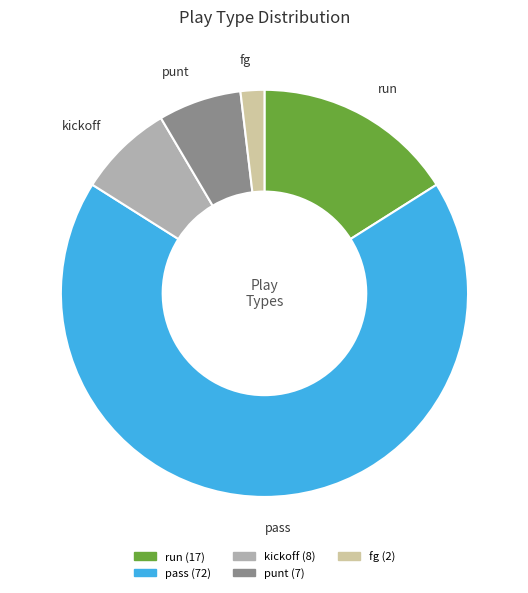

True or false: pass accounts for 77% of the total.

False